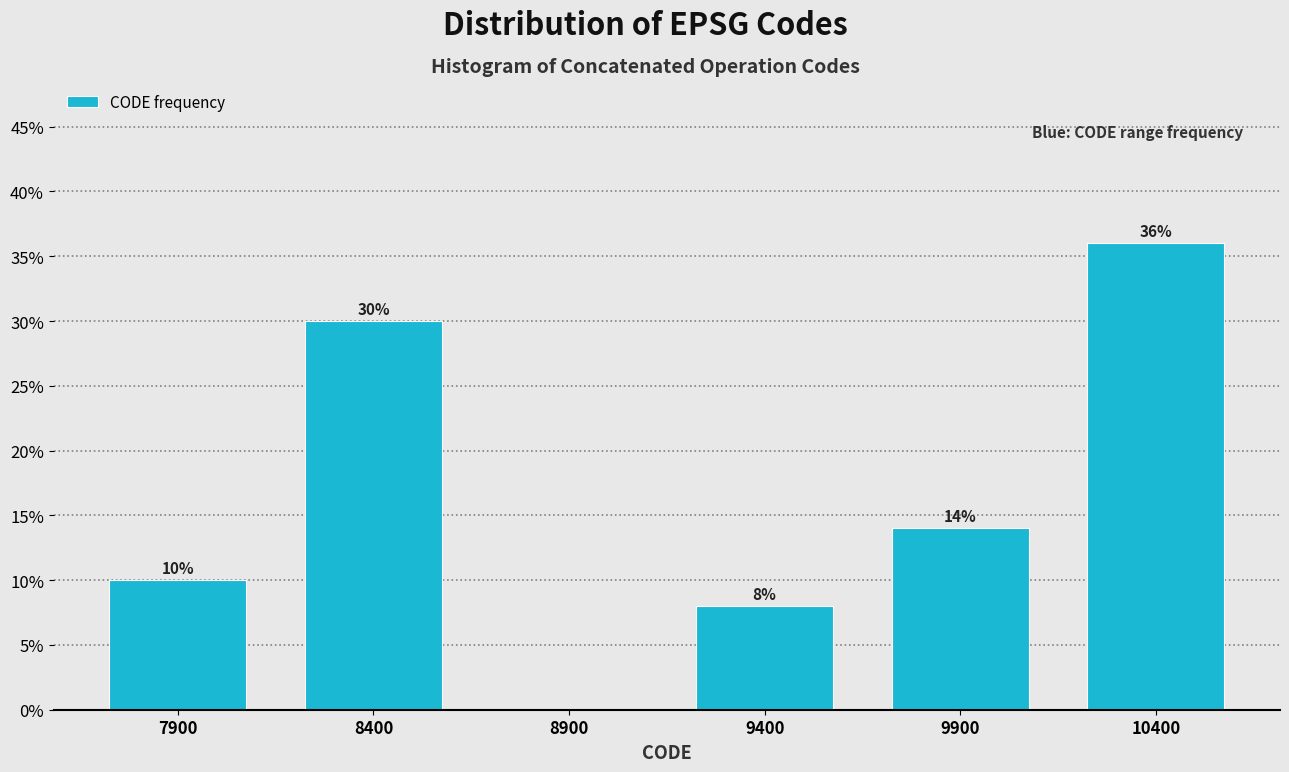

Reading left to right, list all the values displayed in this chart.

7900=10.0	8400=30.0	8900=0.0	9400=8.0	9900=14.0	10400=36.0